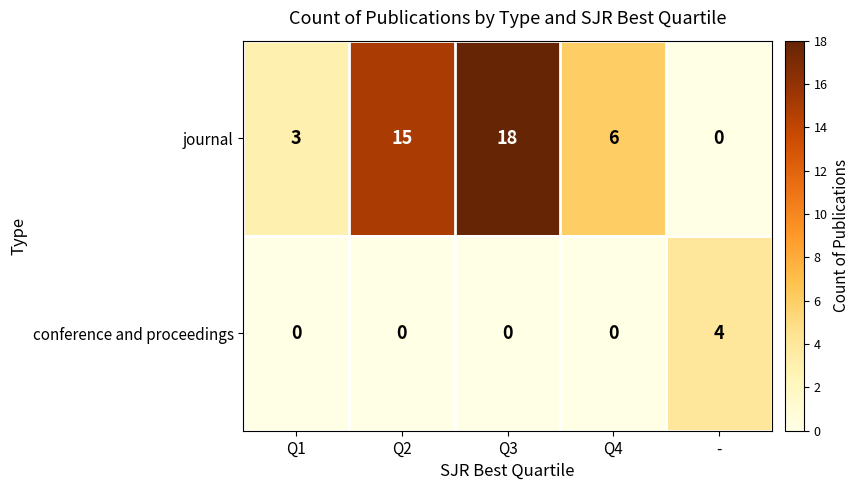

Between Q2 and Q3, which series saw the biggest shift?

journal